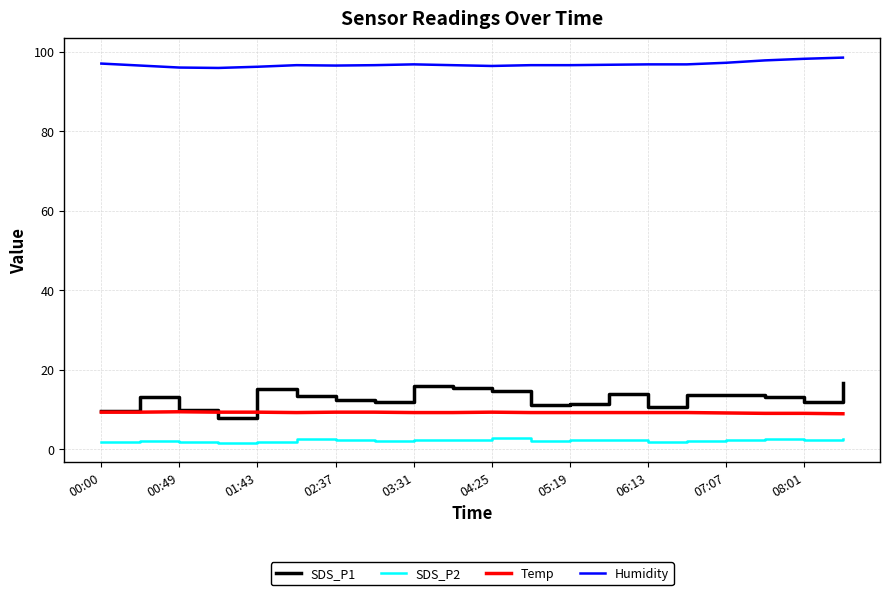

Which series has the largest total across all categories?

Humidity